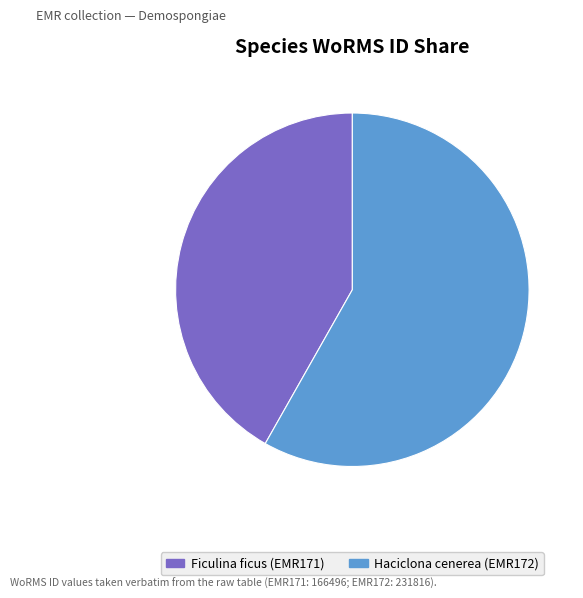

Which slice is the smallest?

Ficulina ficus (EMR171)